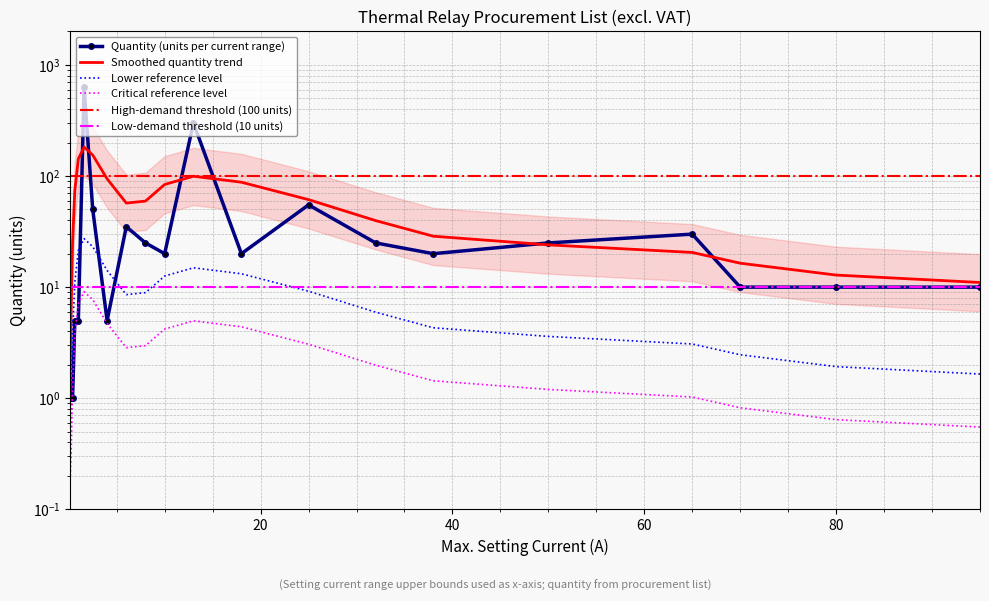

The chart shows a value of 25 at 8. True or false?

True